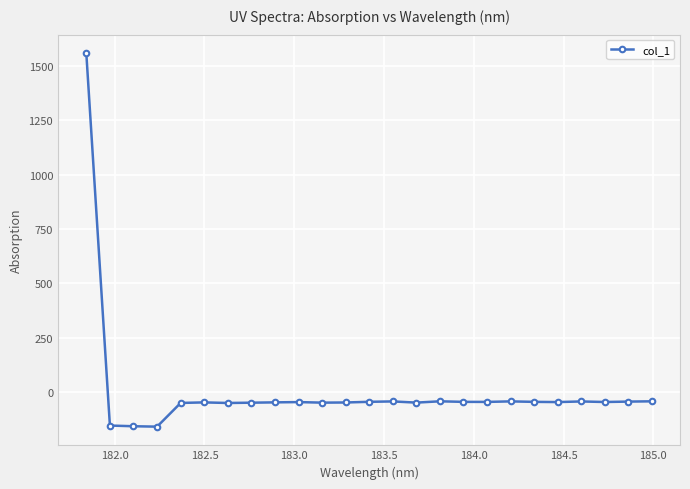

How many distinct data groups are displayed?

1